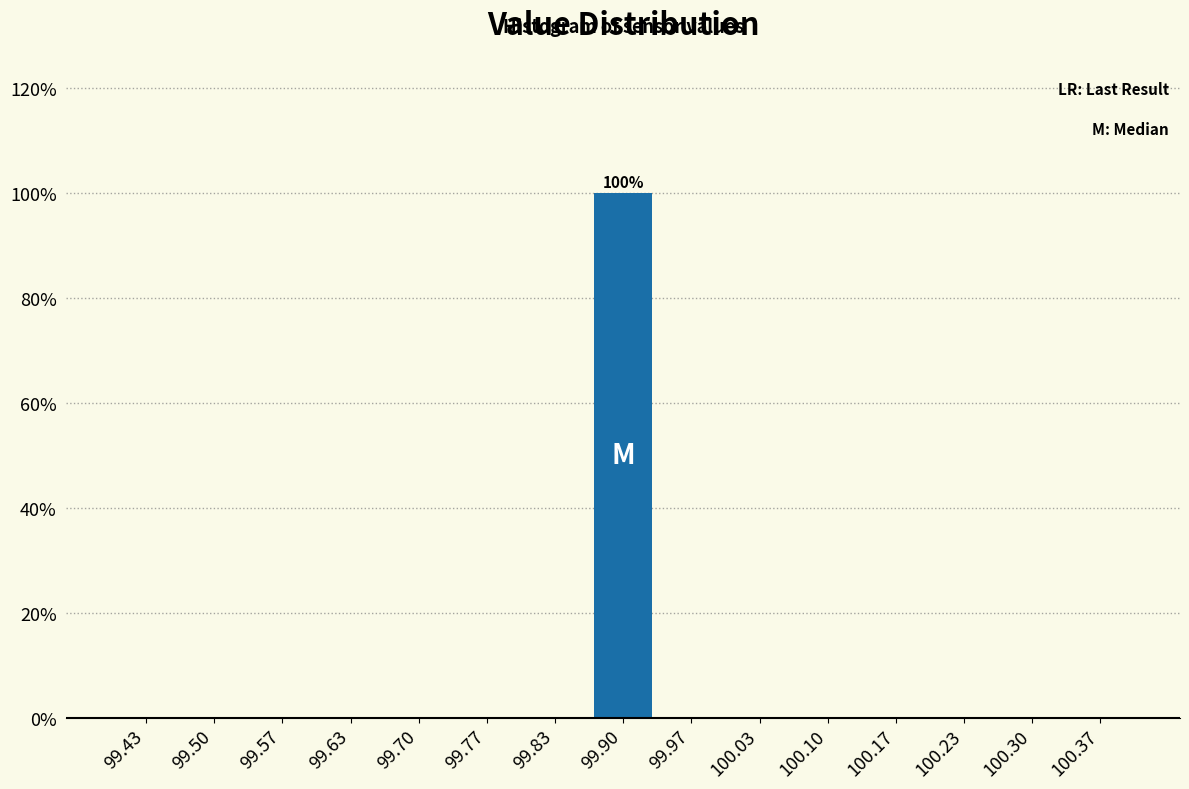

Which range on the x-axis has the tallest bar?

99.87 to 99.93